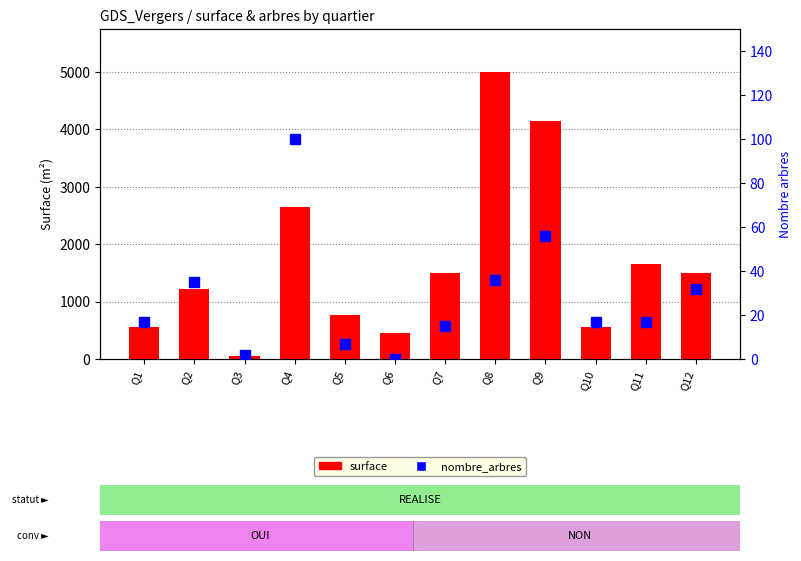

At how many categories does at least one series exceed 4265?

1